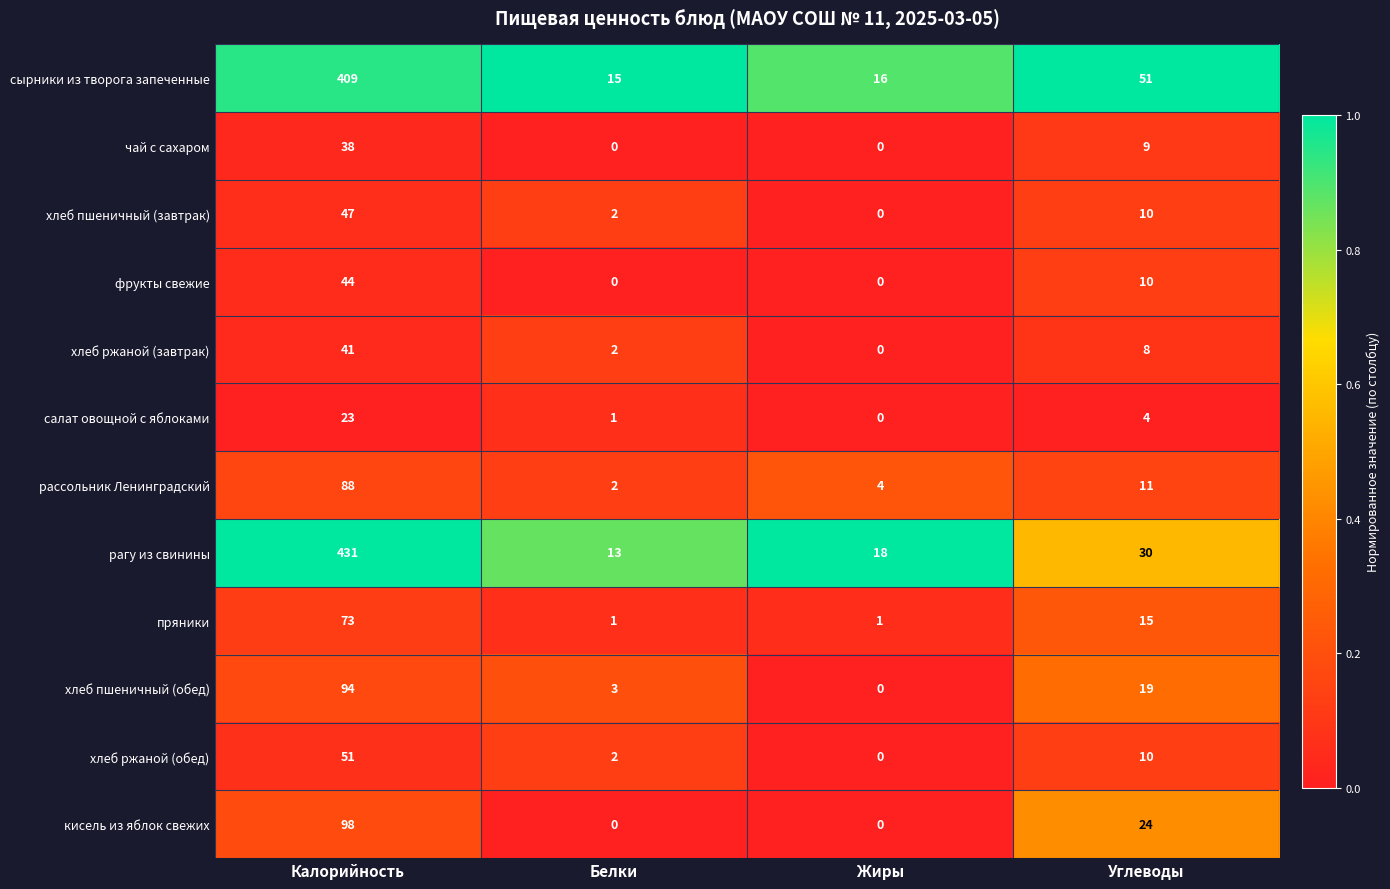

Rank the series at Калорийность from highest to lowest value.

рагу из свинины, сырники из творога запеченные, кисель из яблок свежих, хлеб пшеничный (обед), рассольник Ленинградский, пряники, хлеб ржаной (обед), хлеб пшеничный (завтрак), фрукты свежие, хлеб ржаной (завтрак), чай с сахаром, салат овощной с яблоками